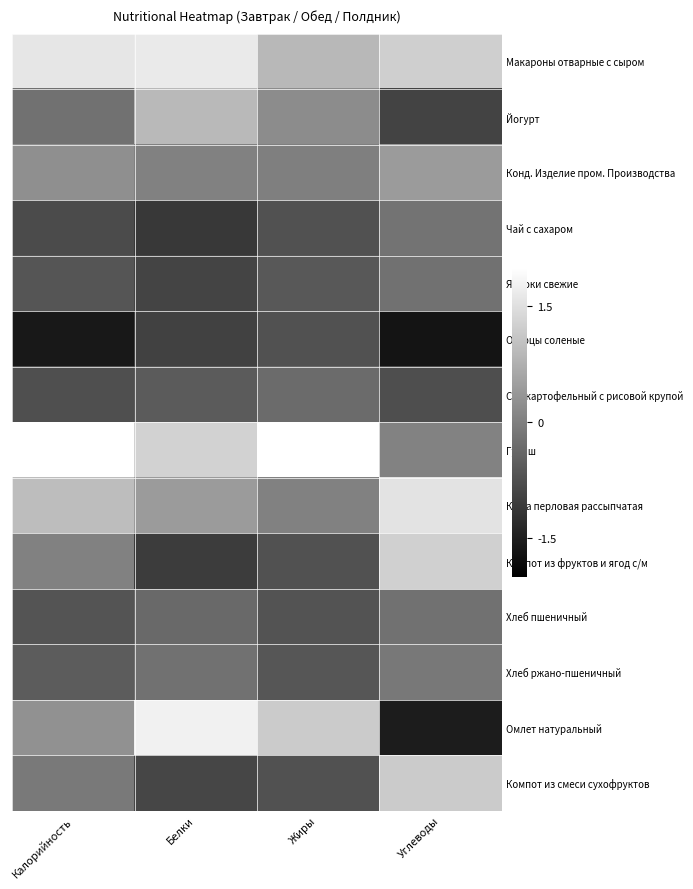

Reading left to right, list all the values displayed in this chart.

Макароны отварные с сыром: Калорийность=1.6	Белки=1.7	Жиры=0.9	Углеводы=1.2
Йогурт: Калорийность=-0.2	Белки=0.9	Жиры=0.2	Углеводы=-0.9
Конд. Изделие пром. Производства: Калорийность=0.2	Белки=0.0	Жиры=-0.0	Углеводы=0.4
Чай с сахаром: Калорийность=-0.8	Белки=-1.1	Жиры=-0.7	Углеводы=-0.2
Яблоки свежие: Калорийность=-0.7	Белки=-0.9	Жиры=-0.6	Углеводы=-0.2
Огурцы соленые: Калорийность=-1.6	Белки=-1.0	Жиры=-0.7	Углеводы=-1.7
Суп картофельный с рисовой крупой: Калорийность=-0.8	Белки=-0.6	Жиры=-0.3	Углеводы=-0.8
Гуляш: Калорийность=2.3	Белки=1.3	Жиры=2.9	Углеводы=0.0
Каша перловая рассыпчатая: Калорийность=1.0	Белки=0.4	Жиры=0.0	Углеводы=1.6
Компот из фруктов и ягод с/м: Калорийность=0.0	Белки=-1.0	Жиры=-0.7	Углеводы=1.3
Хлеб пшеничный: Калорийность=-0.7	Белки=-0.3	Жиры=-0.7	Углеводы=-0.2
Хлеб ржано-пшеничный: Калорийность=-0.6	Белки=-0.2	Жиры=-0.6	Углеводы=-0.1
Омлет натуральный: Калорийность=0.3	Белки=1.8	Жиры=1.2	Углеводы=-1.6
Компот из смеси сухофруктов: Калорийность=-0.1	Белки=-0.9	Жиры=-0.7	Углеводы=1.2